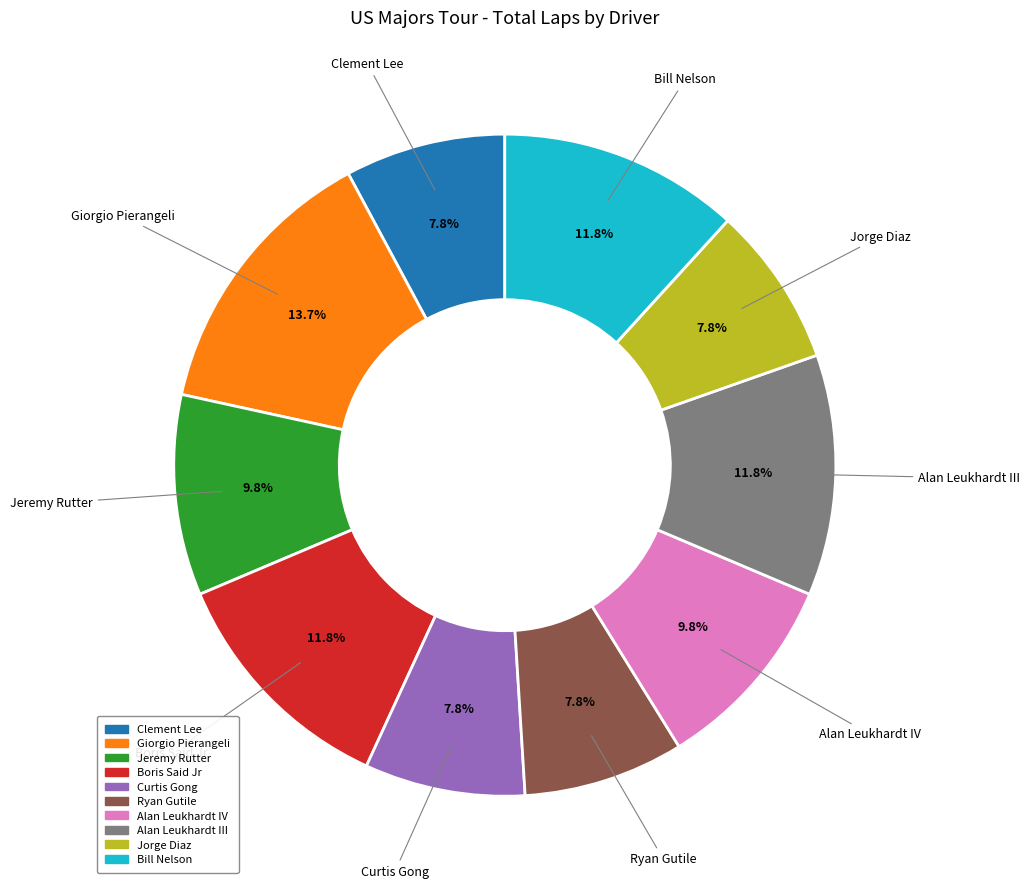

How many slices are in this pie chart?

10